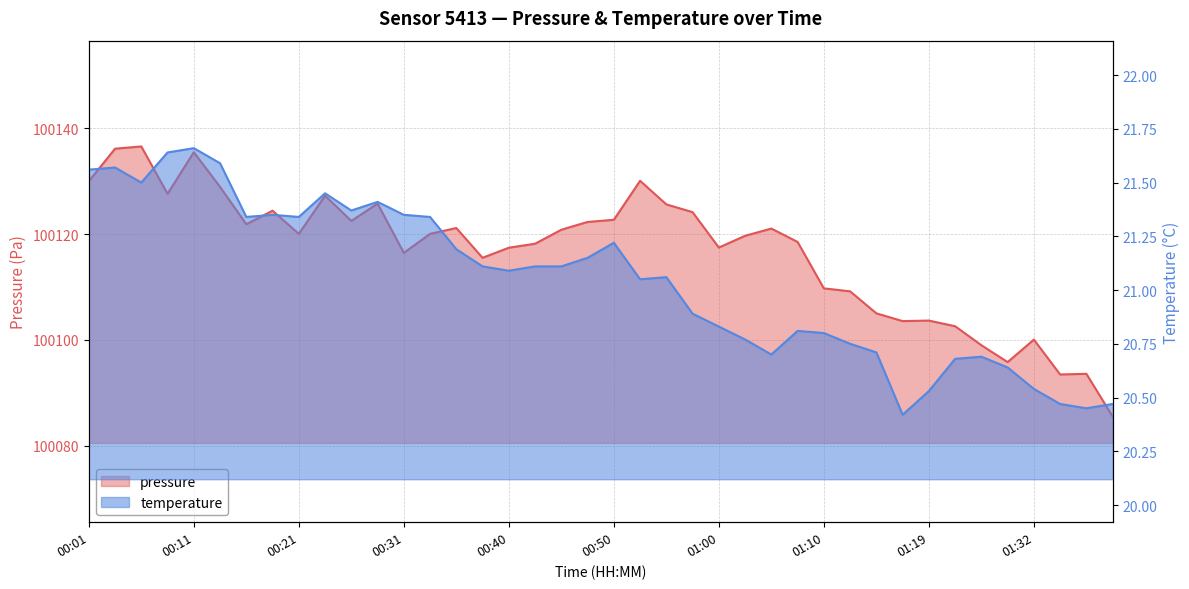

The value of pressure at 00:01 is 100130.0. True or false?

True